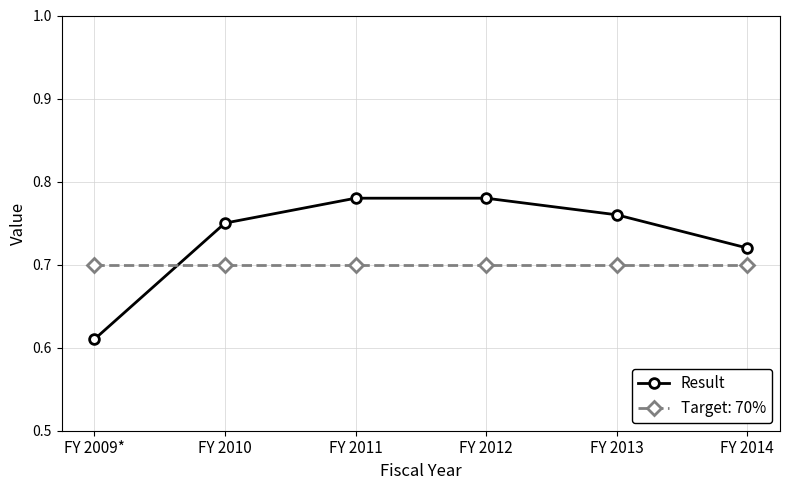

The value of Result at FY 2010 is 1.1. True or false?

False